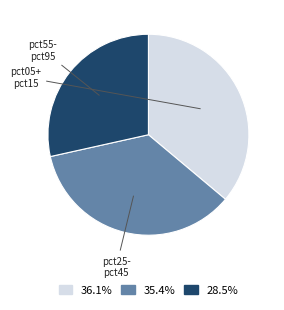

Do 28.5% and 35.4% together represent more than half of the pie?

Yes